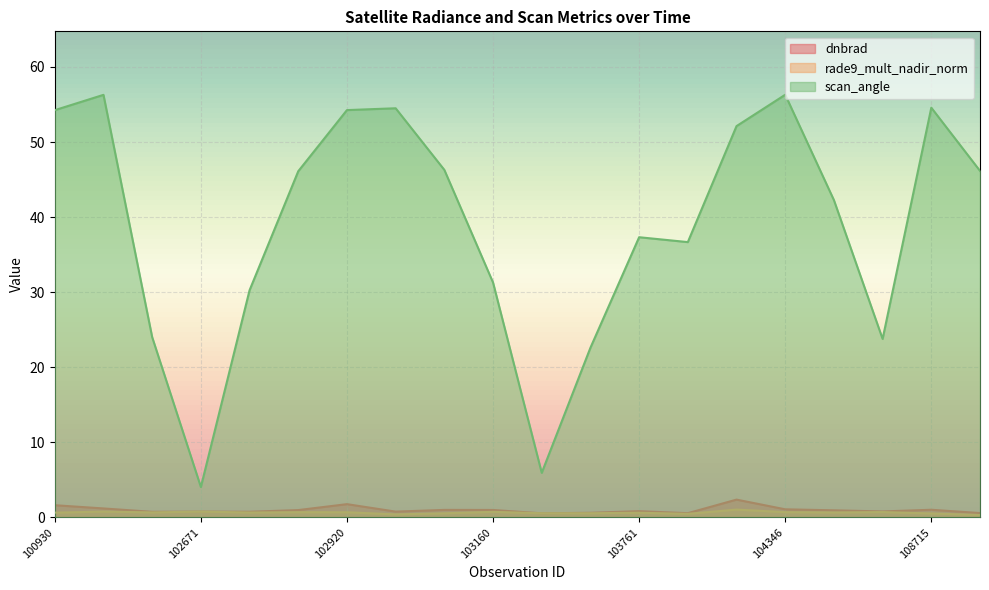

How many data points does each series have?

20